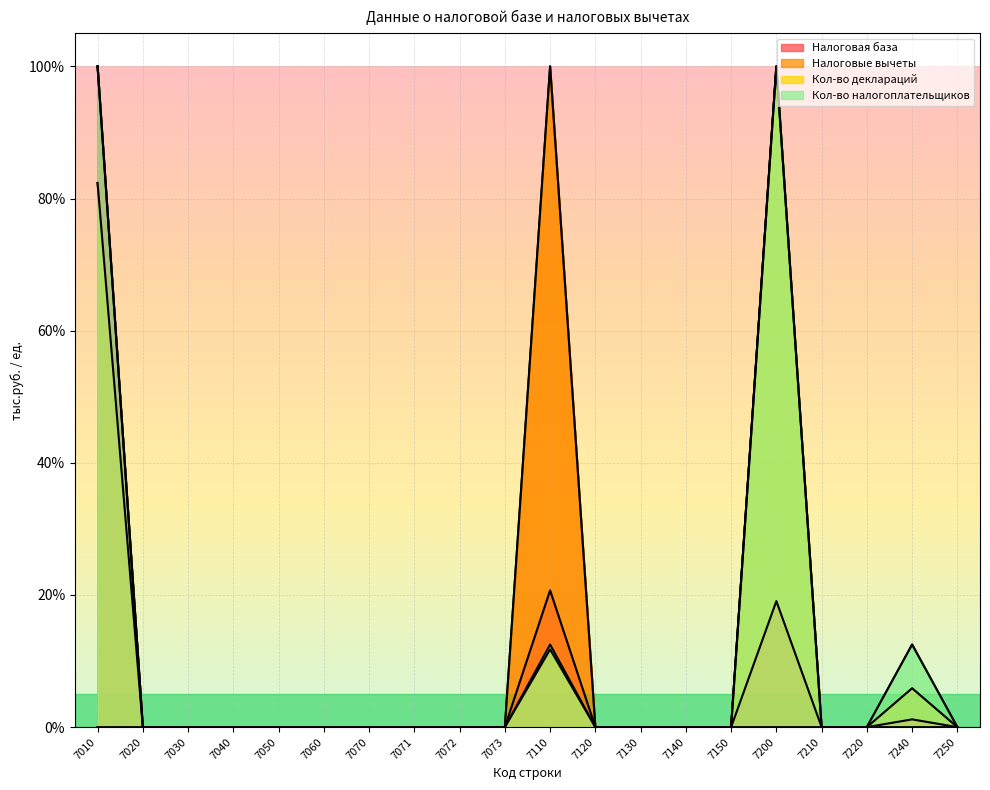

Reading left to right, what are all the values shown in this chart?

Налоговая база: 100.0	0.0	0.0	0.0	0.0	0.0	0.0	0.0	0.0	0.0	20.7	0.0	0.0	0.0	0.0	19.1	0.0	0.0	1.2	0.0
Налоговые вычеты: 0.0	0.0	0.0	0.0	0.0	0.0	0.0	0.0	0.0	0.0	100.0	0.0	0.0	0.0	0.0	0.0	0.0	0.0	0.0	0.0
Кол-во деклараций: 82.4	0.0	0.0	0.0	0.0	0.0	0.0	0.0	0.0	0.0	11.8	0.0	0.0	0.0	0.0	100.0	0.0	0.0	5.9	0.0
Кол-во налогоплательщиков: 100.0	0.0	0.0	0.0	0.0	0.0	0.0	0.0	0.0	0.0	12.5	0.0	0.0	0.0	0.0	100.0	0.0	0.0	12.5	0.0